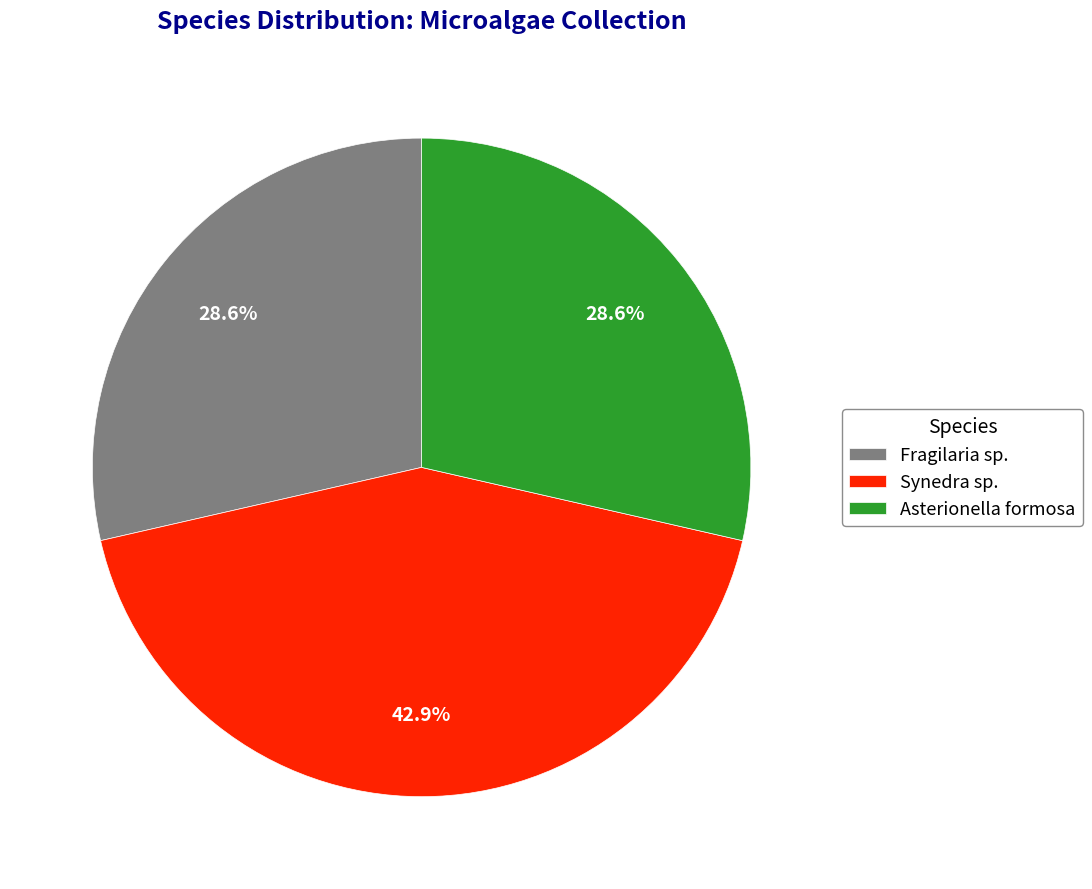

What is the largest slice in the pie chart?

Synedra sp.